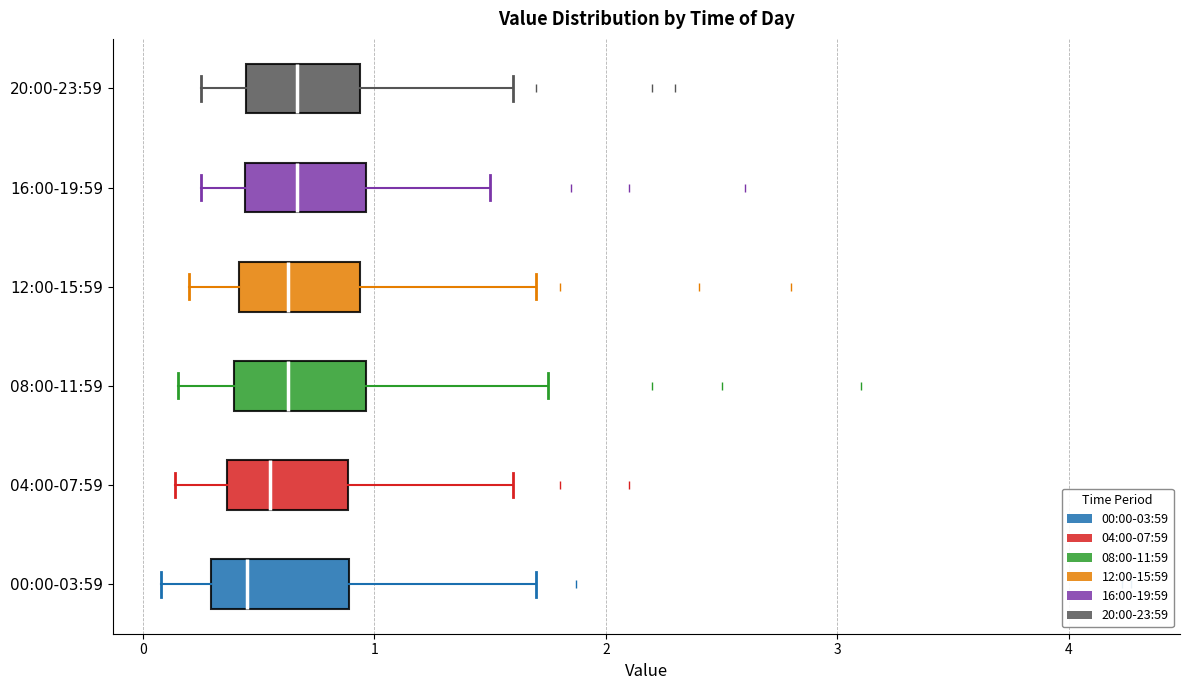

Reading bottom to top, transcribe this box plot: for each box, give where its median line is, the range the box spans, and where its two whiskers end, as read against the x-axis. The values are not printed on the chart, so give them approximately, as read against the axis.

00:00-03:59: median 0.5, box 0.3 to 0.9, whiskers 0.1 to 1.7
04:00-07:59: median 0.6, box 0.4 to 0.9, whiskers 0.1 to 1.6
08:00-11:59: median 0.6, box 0.4 to 1.0, whiskers 0.2 to 1.8
12:00-15:59: median 0.6, box 0.4 to 0.9, whiskers 0.2 to 1.7
16:00-19:59: median 0.7, box 0.4 to 1.0, whiskers 0.3 to 1.5
20:00-23:59: median 0.7, box 0.4 to 0.9, whiskers 0.3 to 1.6